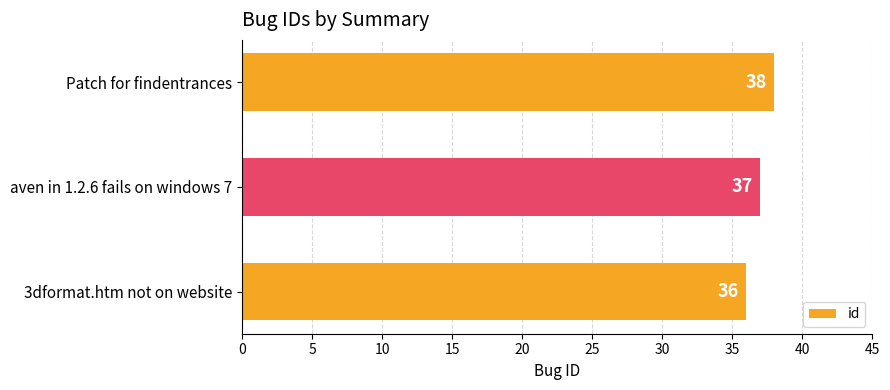

Count the values in the range 36 to 38.

3